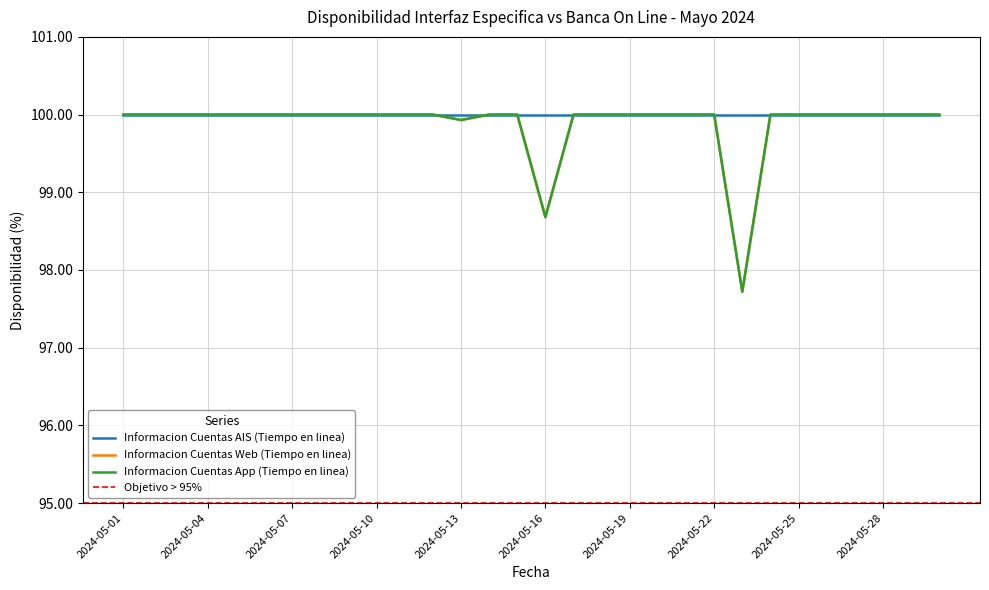

True or false: Informacion Cuentas App (Tiempo en linea) and Informacion Cuentas Web (Tiempo en linea) intersect in this chart.

False